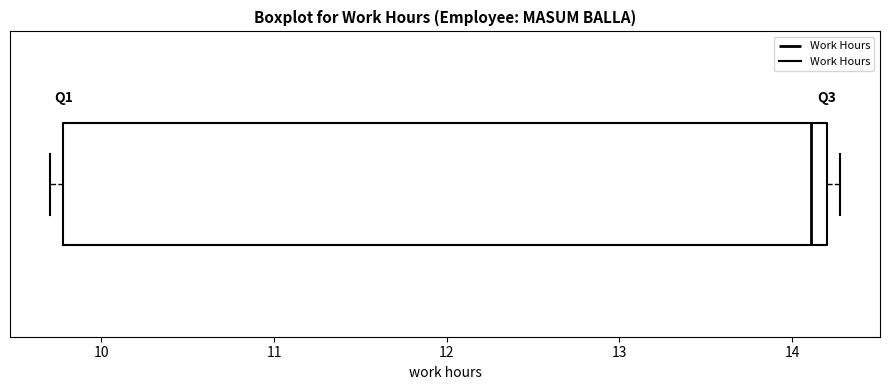

Where does the median line of the box sit on the x-axis? The values are not printed on the chart, so give them approximately, as read against the axis.

14.1